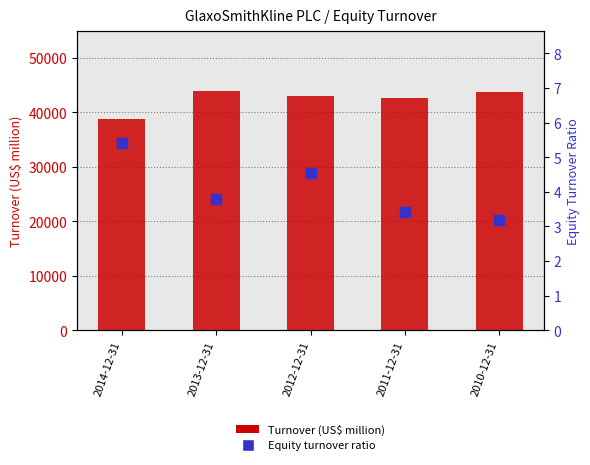

At which category is the sum across all series the highest?

2013-12-31